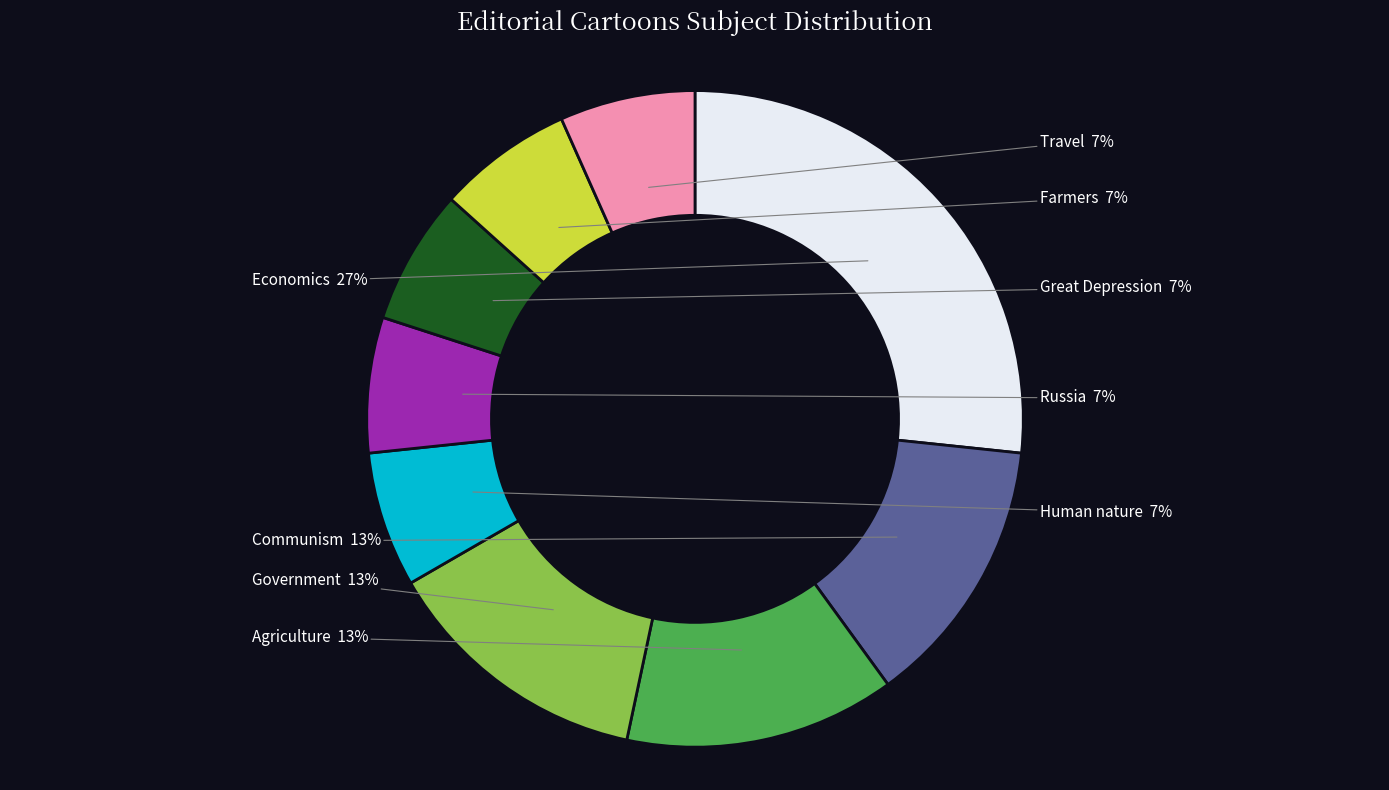

To the nearest percent, what is the difference between the largest and smallest slice percentages?

20%